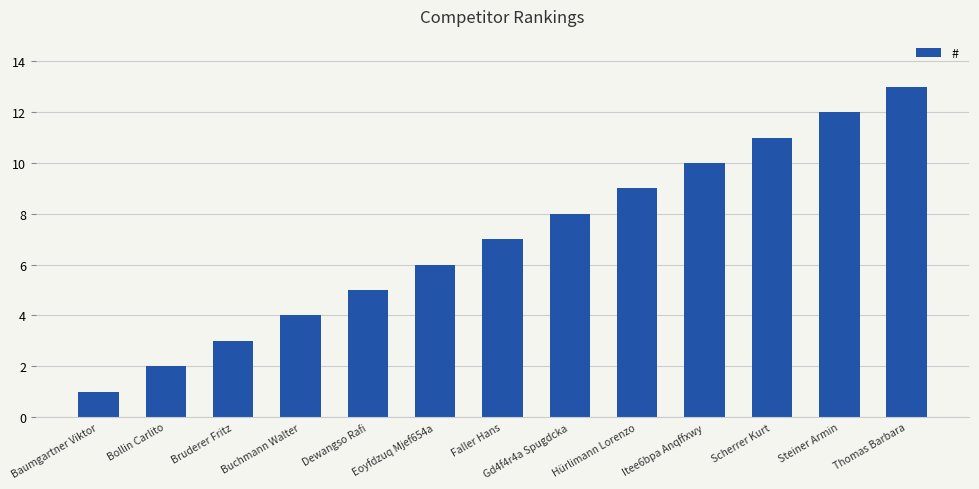

What is the sum of all values?

91